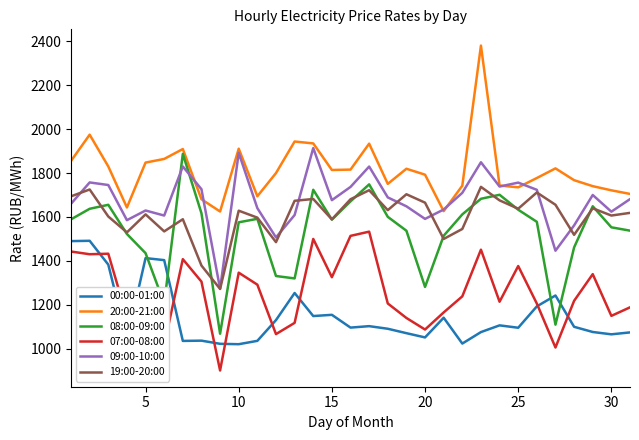

How many intersections are there between 08:00-09:00 and 09:00-10:00?

2